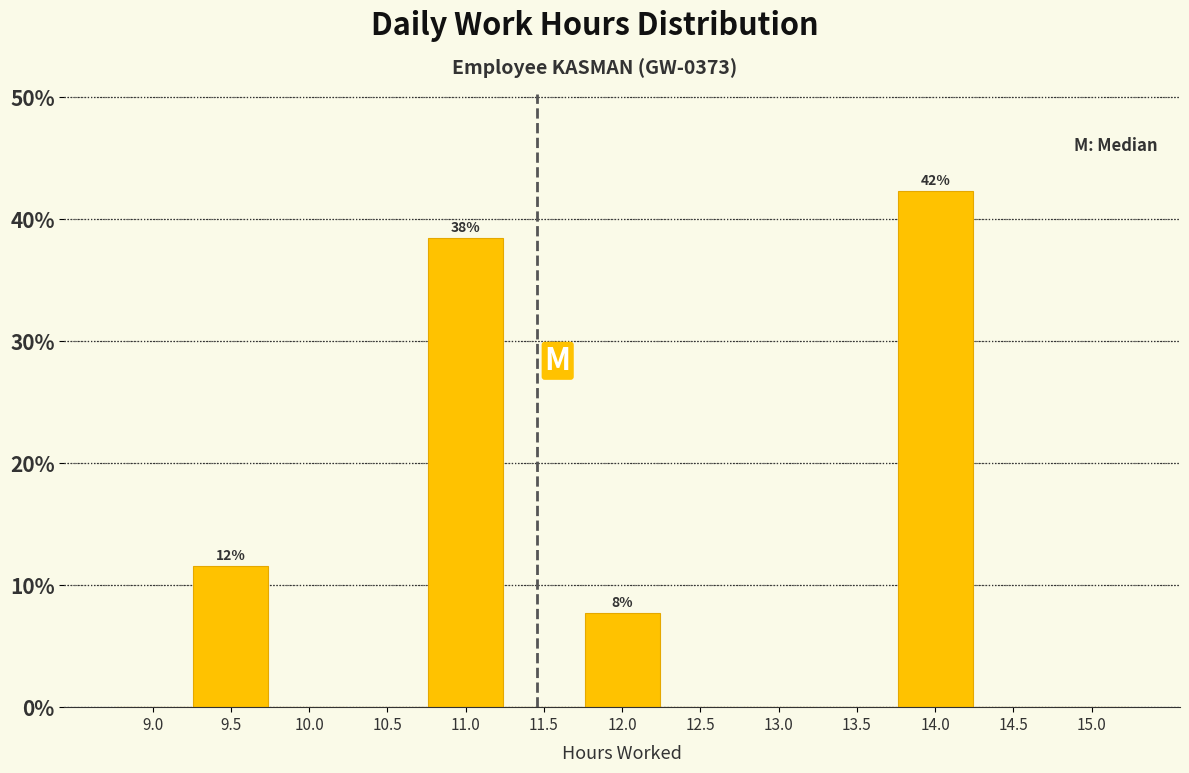

Reading left to right, extract all data points from this chart.

9.0=0.0	9.5=11.5	10.0=0.0	10.5=0.0	11.0=38.5	11.5=0.0	12.0=7.7	12.5=0.0	13.0=0.0	13.5=0.0	14.0=42.3	14.5=0.0	15.0=0.0